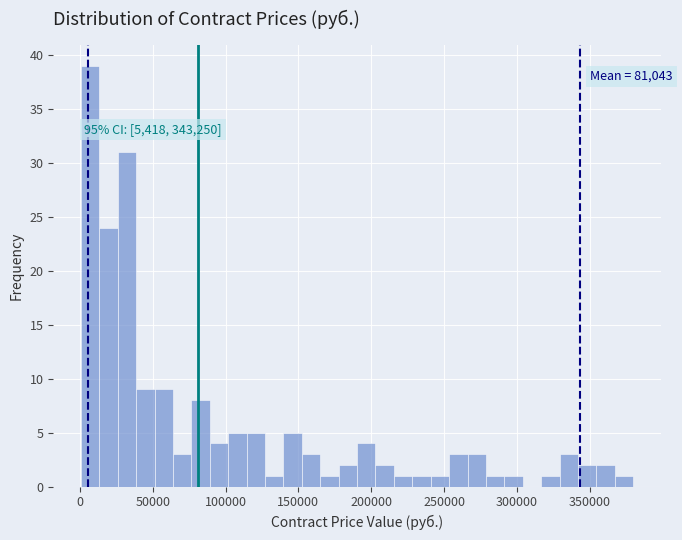

Around what value on the x-axis is the tallest bar? Give the approximate position of its centre, as read against the axis.

5000